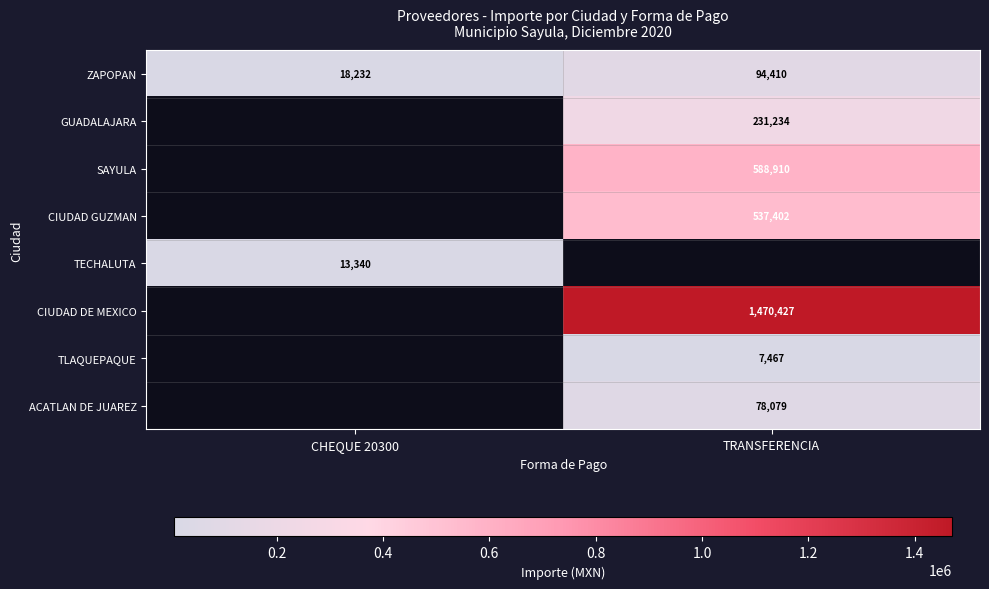

At how many categories does at least one series exceed 525639?

1